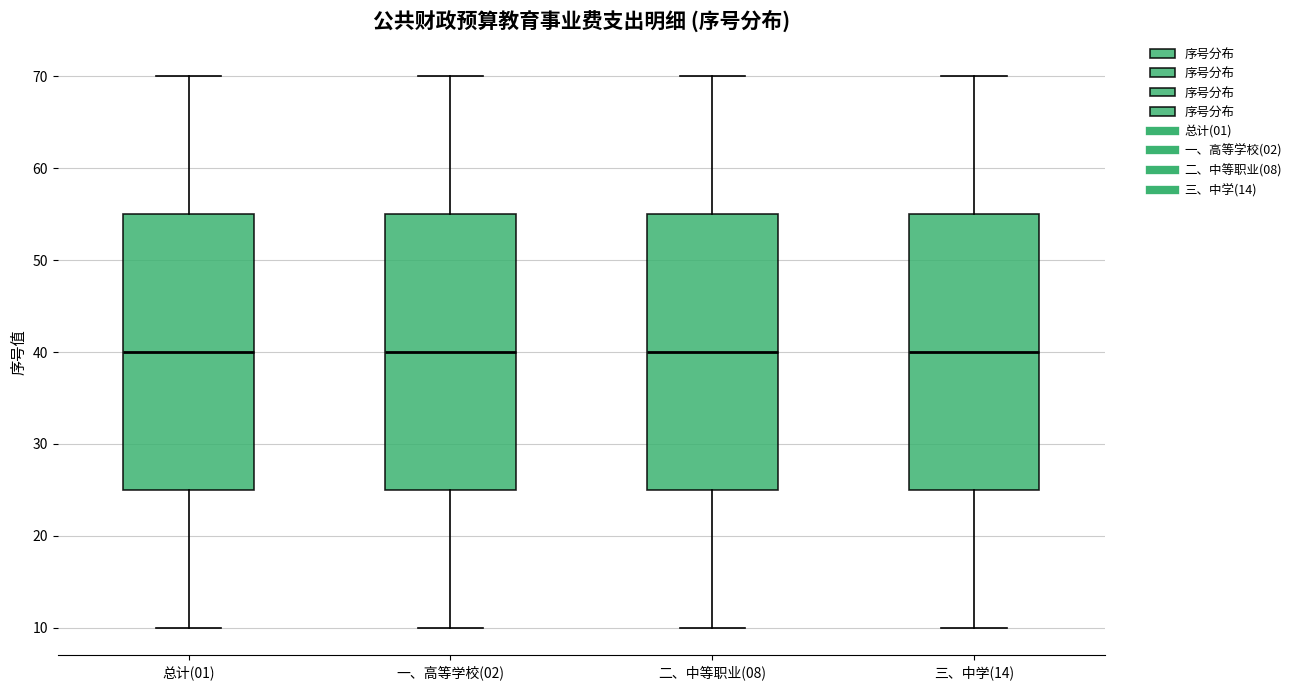

Reading left to right, transcribe this box plot: for each box, give where its median line is, the range the box spans, and where its two whiskers end, as read against the y-axis. The values are not printed on the chart, so give them approximately, as read against the axis.

总计(01): median 40, box 25 to 55, whiskers 10 to 70
一、高等学校(02): median 40, box 25 to 55, whiskers 10 to 70
二、中等职业(08): median 40, box 25 to 55, whiskers 10 to 70
三、中学(14): median 40, box 25 to 55, whiskers 10 to 70